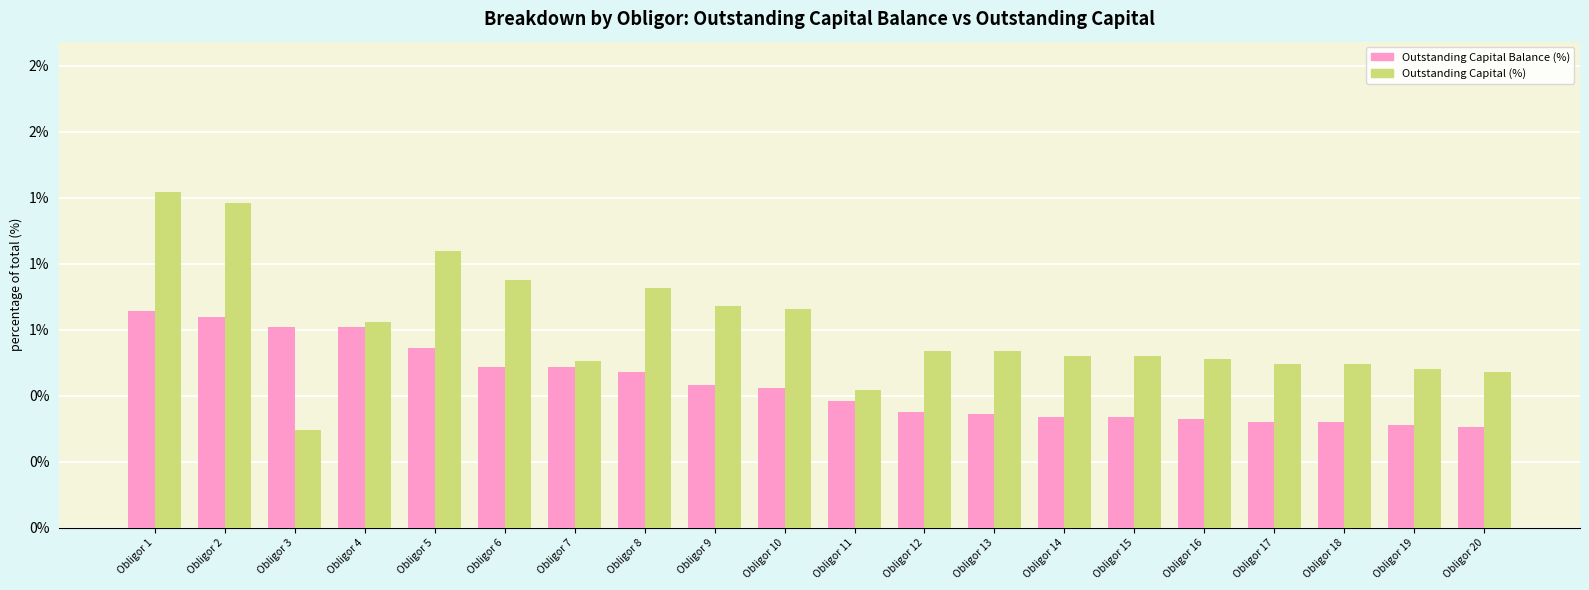

What is the sum of all Outstanding Capital Balance (%) values?

10.9